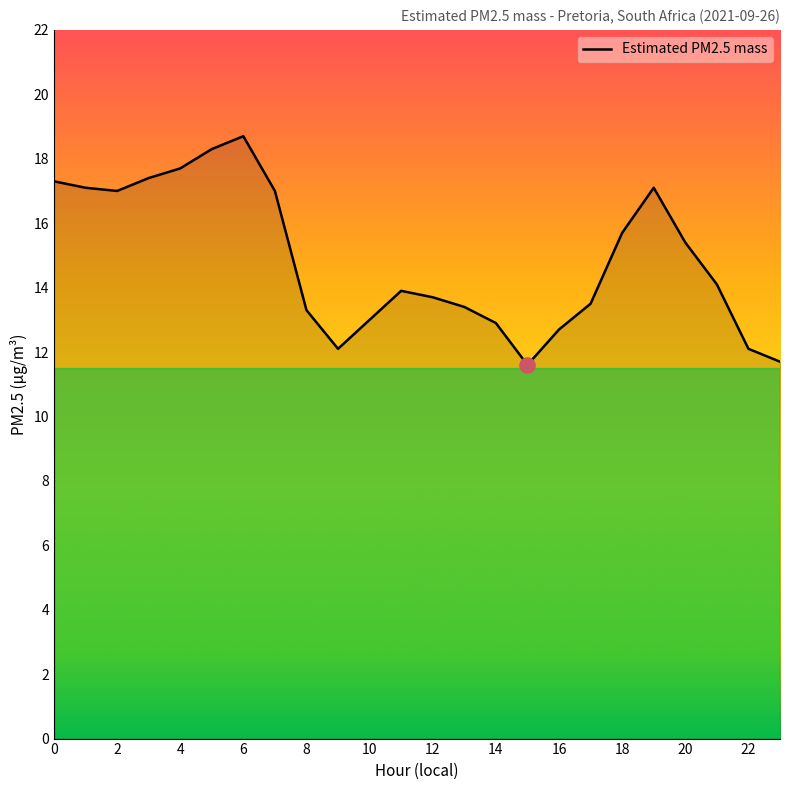

What is the greatest value displayed?

18.7